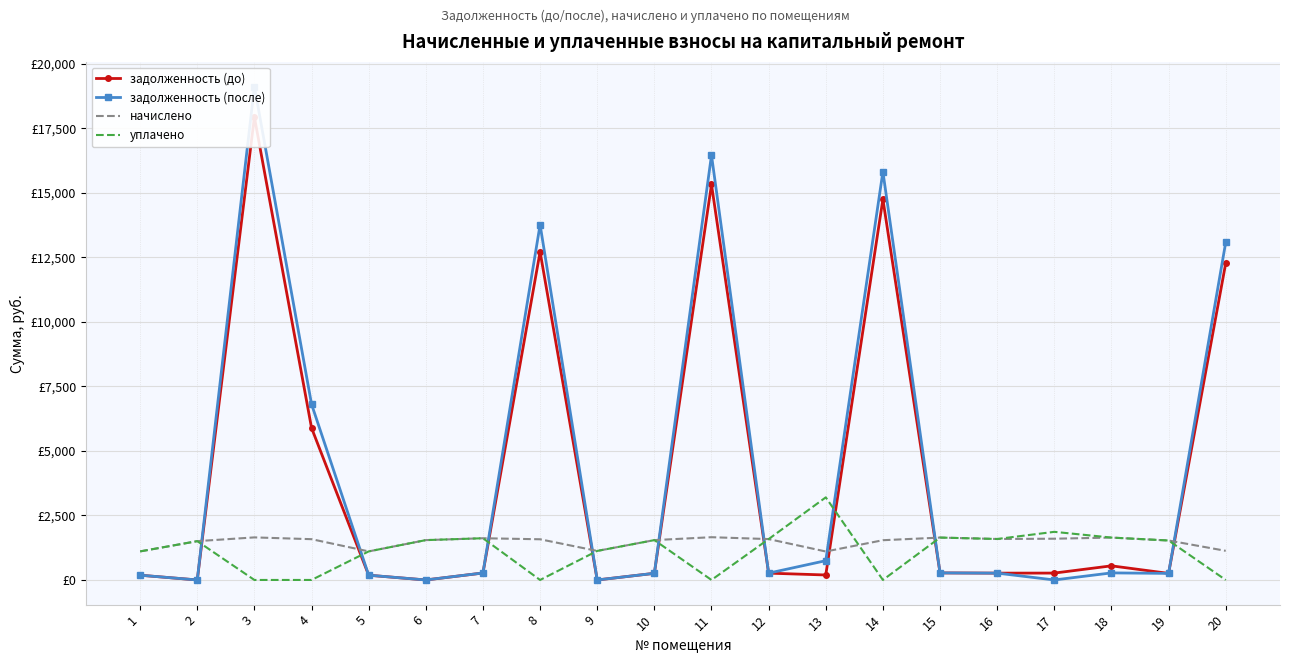

Where is задолженность (после) nearest to the value 9561?

4